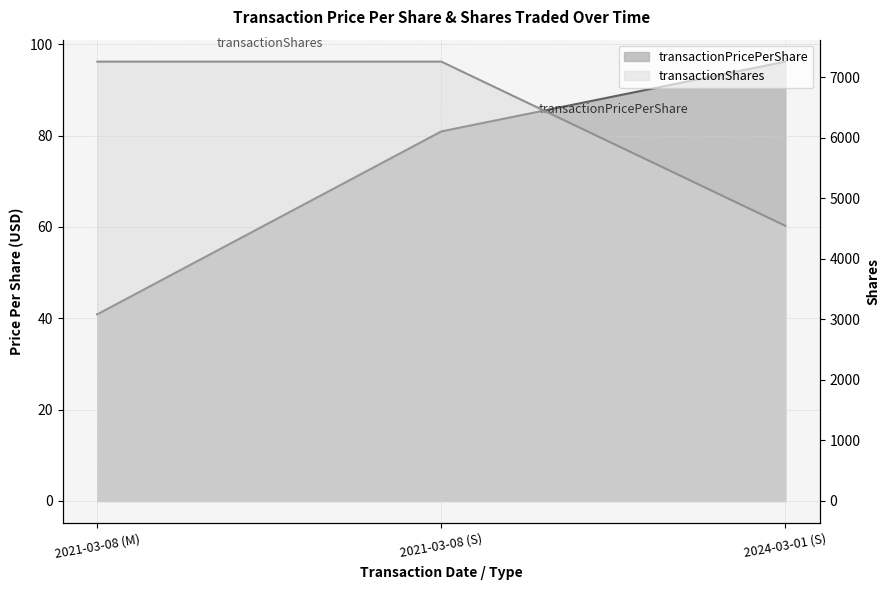

Between 2021-03-08 (M) and 2024-03-01 (S), which is larger?

2024-03-01 (S)